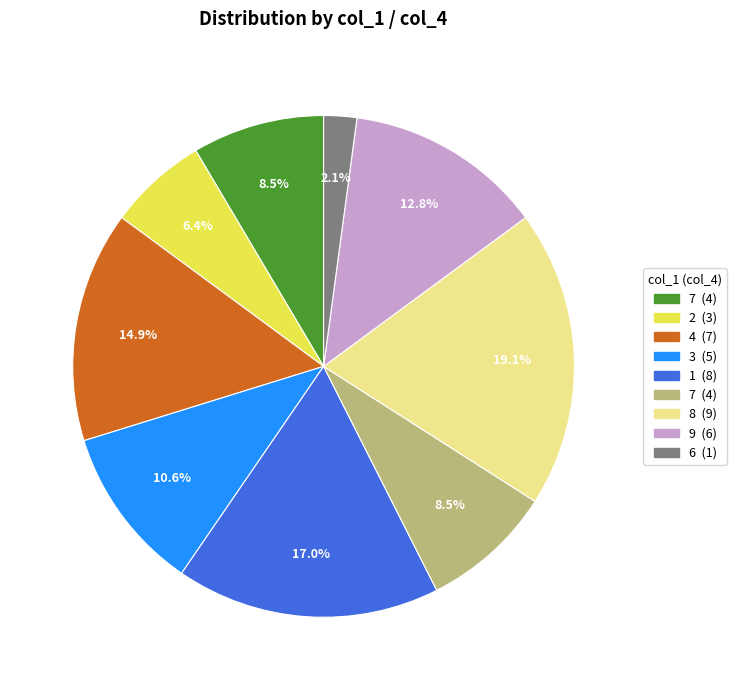

Is there any slice that represents more than half of the pie?

No